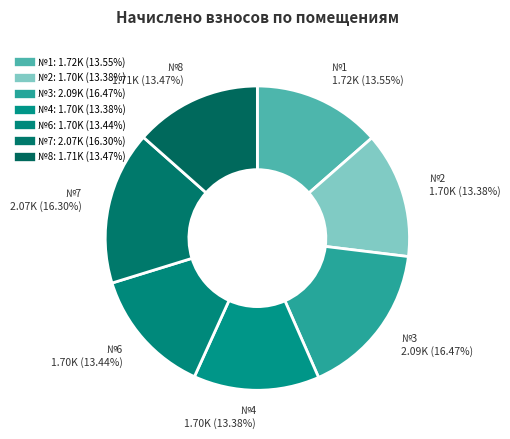

Is there any slice that represents more than half of the pie?

No